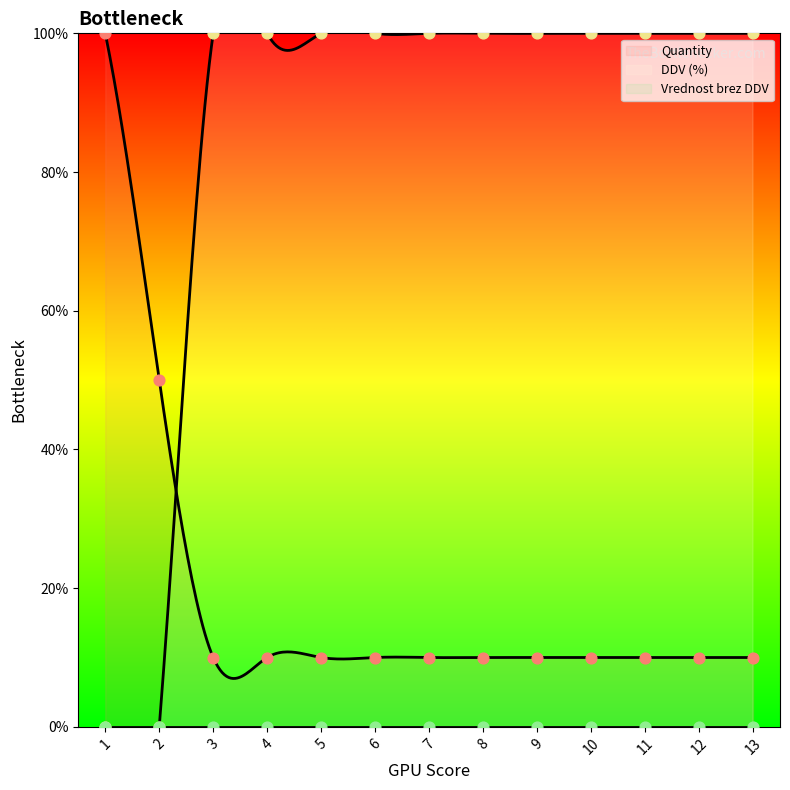

Is the value of DDV (%) at 3 greater than the value of Quantity at 12?

Yes